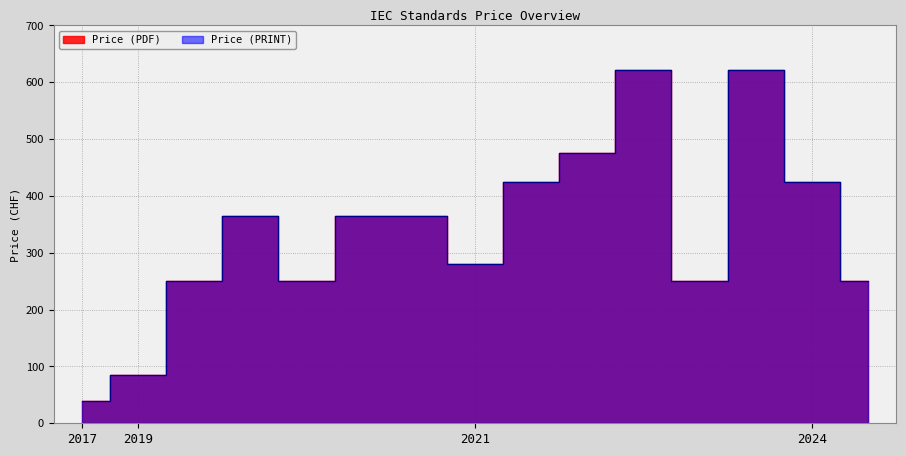

List the series in order of their peak value, lowest first.

Price (PDF), Price (PRINT)